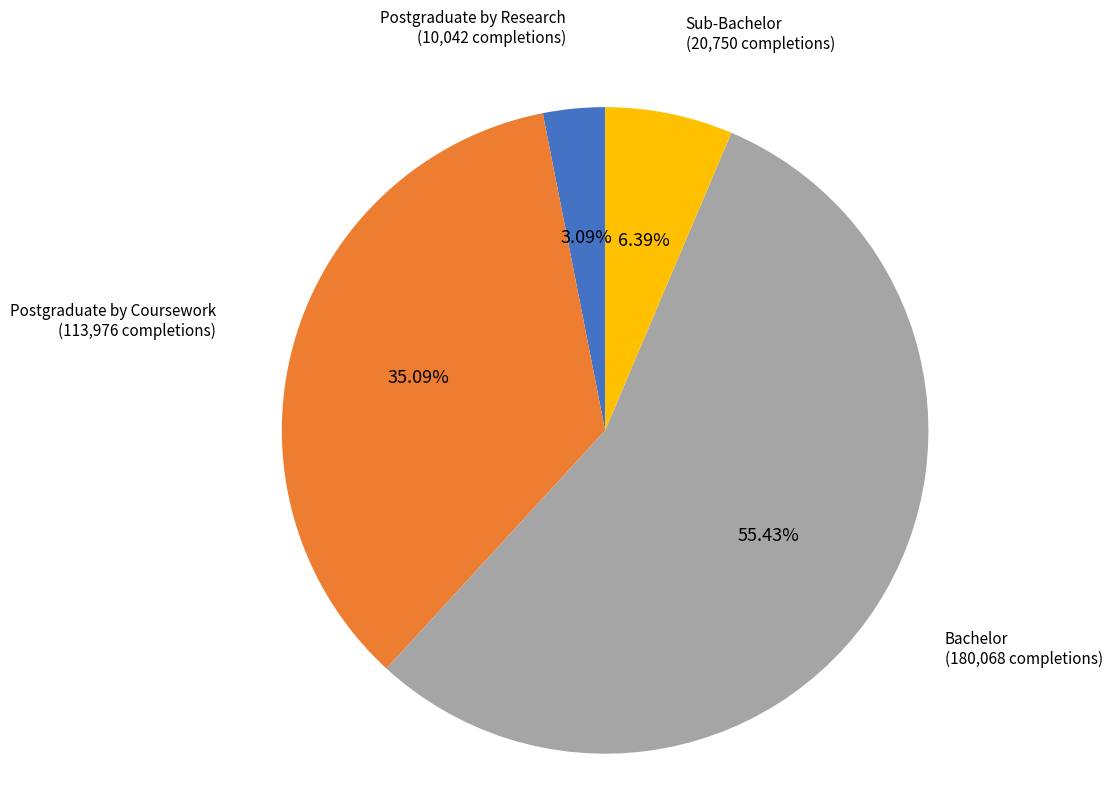

Between Postgraduate by Coursework and Sub-Bachelor, which is larger?

Postgraduate by Coursework